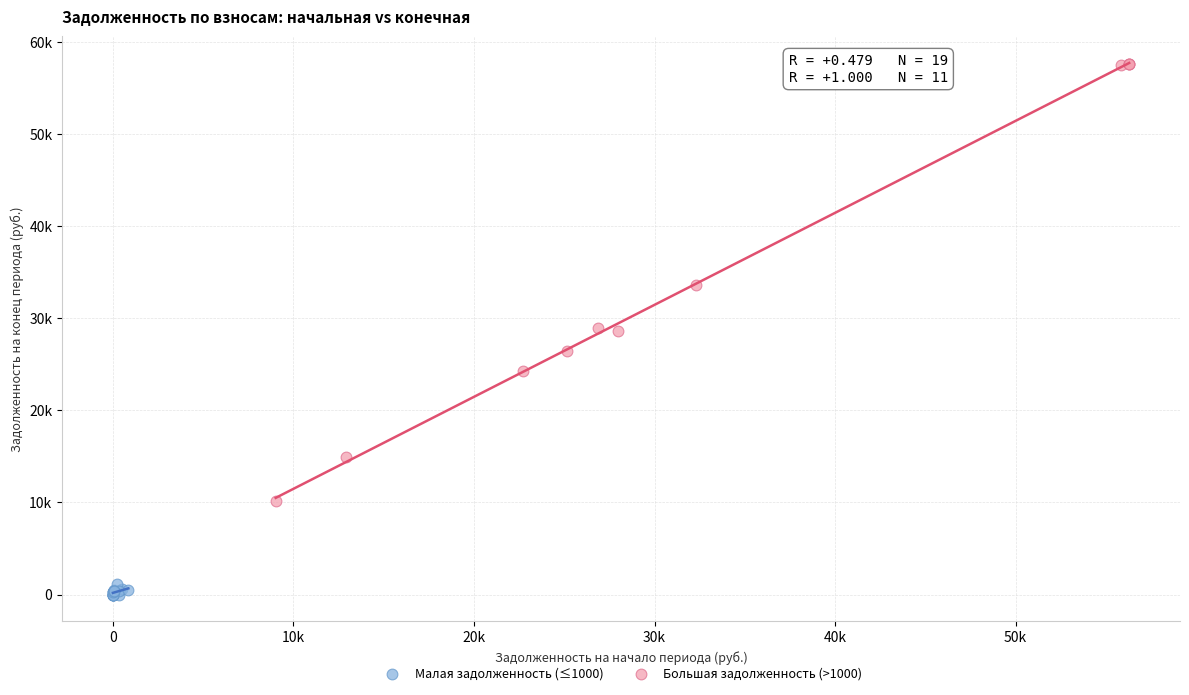

What are all the series names shown in the legend?

Малая задолженность (≤1000), Большая задолженность (>1000)